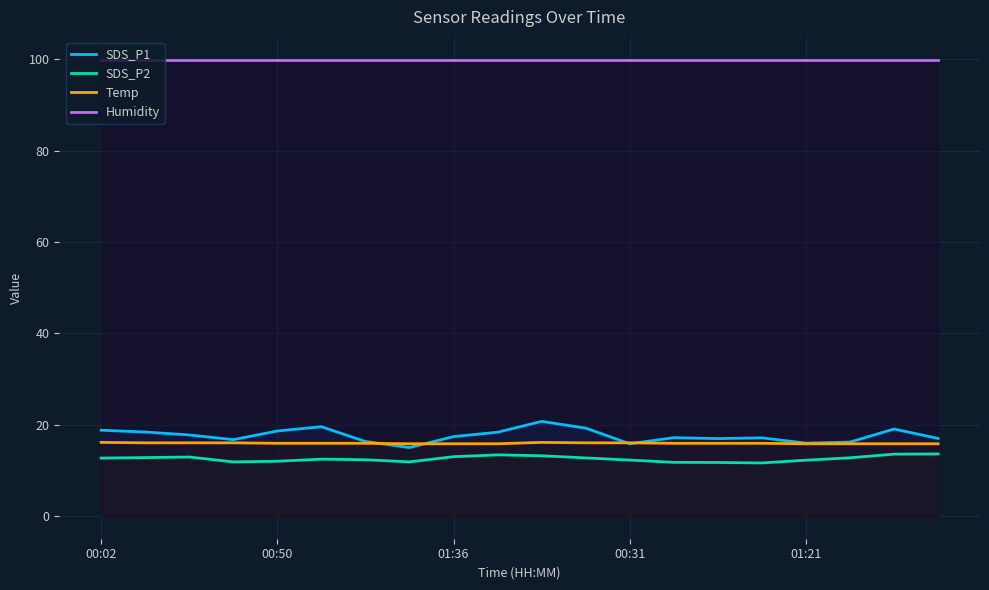

Which series has the largest range (max minus min)?

SDS_P1